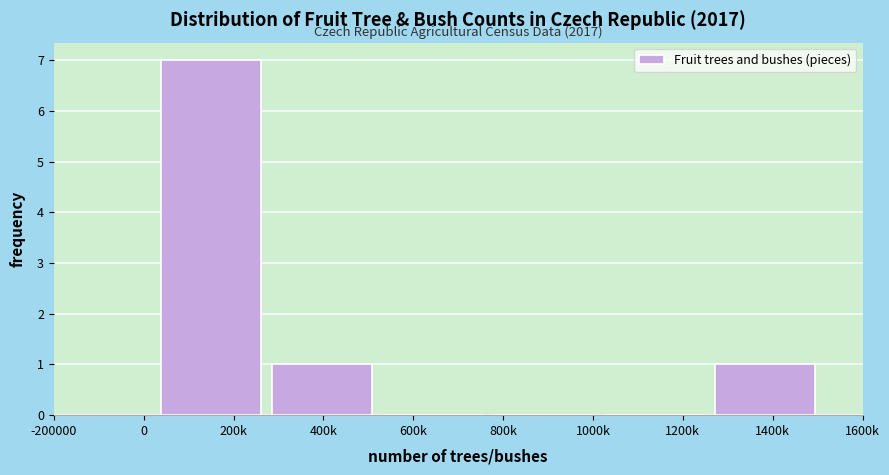

Reading left to right, what are all the values shown in this chart?

200k=7	400k=1	600k=0	800k=0	1200k=0	1400k=1